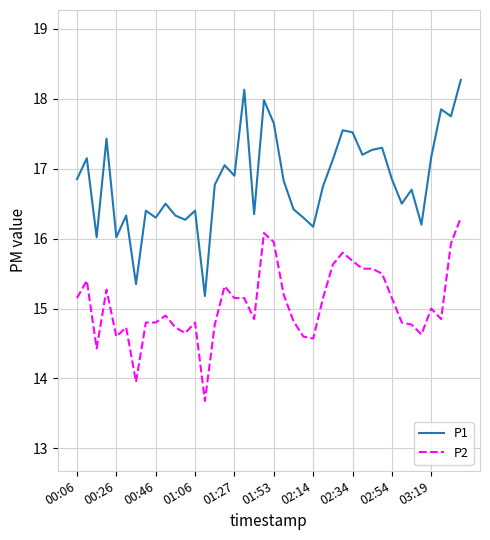

List the series in order of their peak value, lowest first.

P2, P1